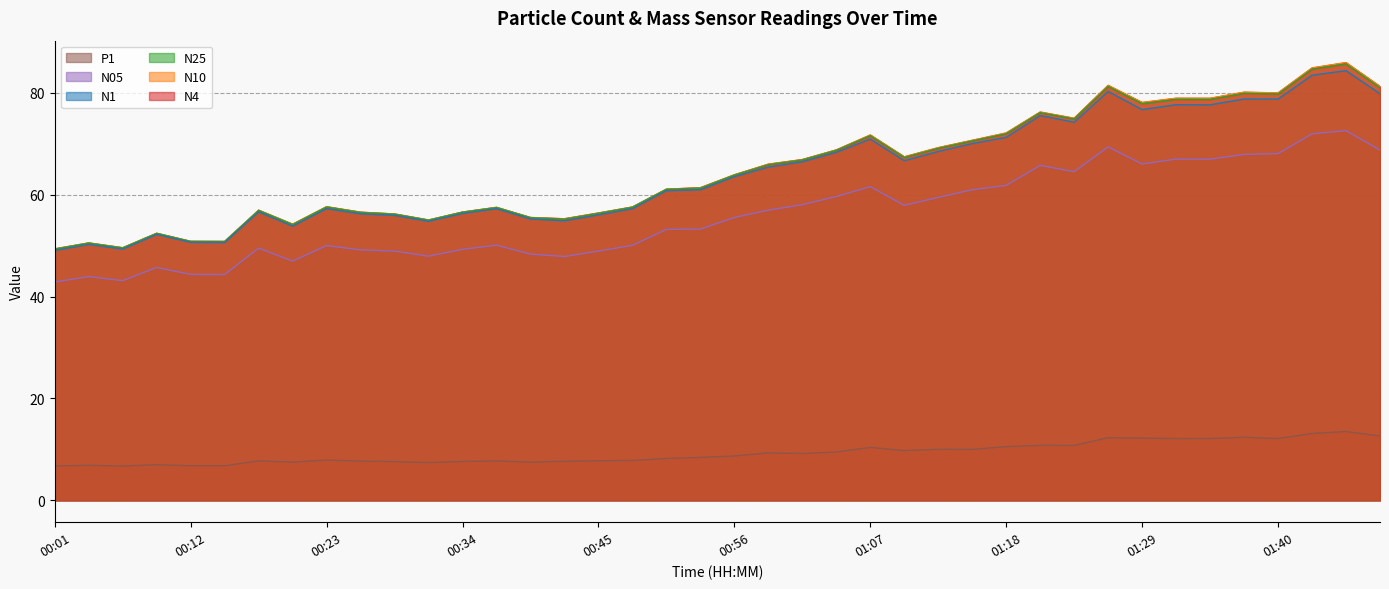

Between 01:37 and 01:32, which is larger?

01:37